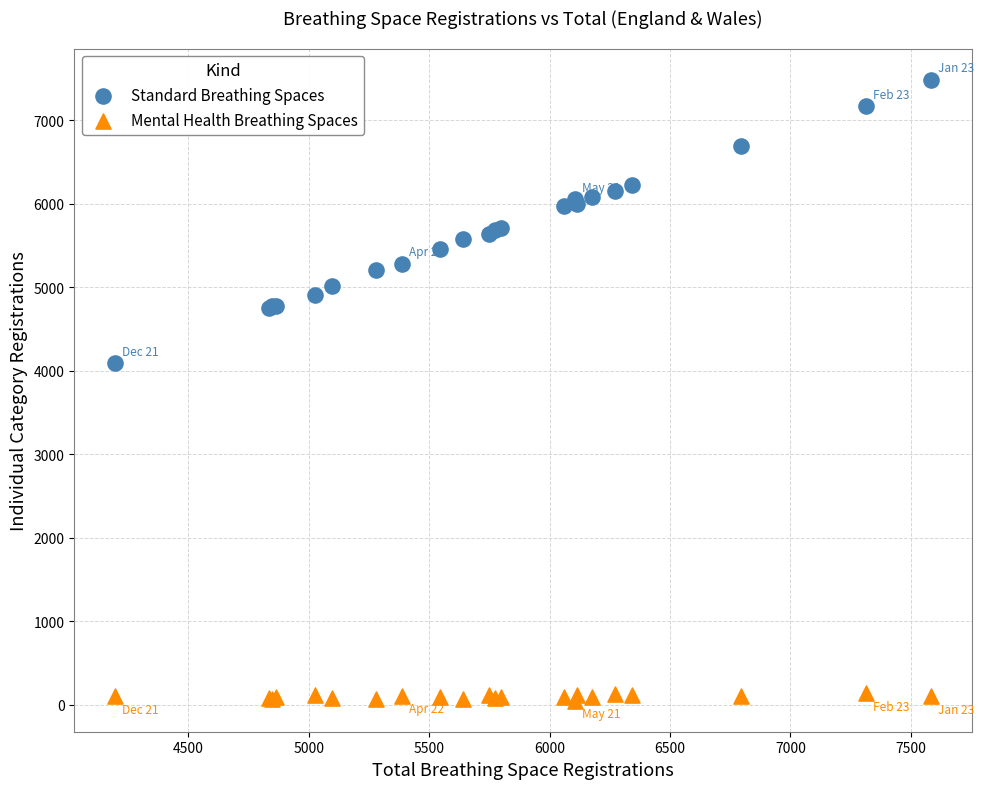

Across all series, what Y value is closest to 3767?

4092